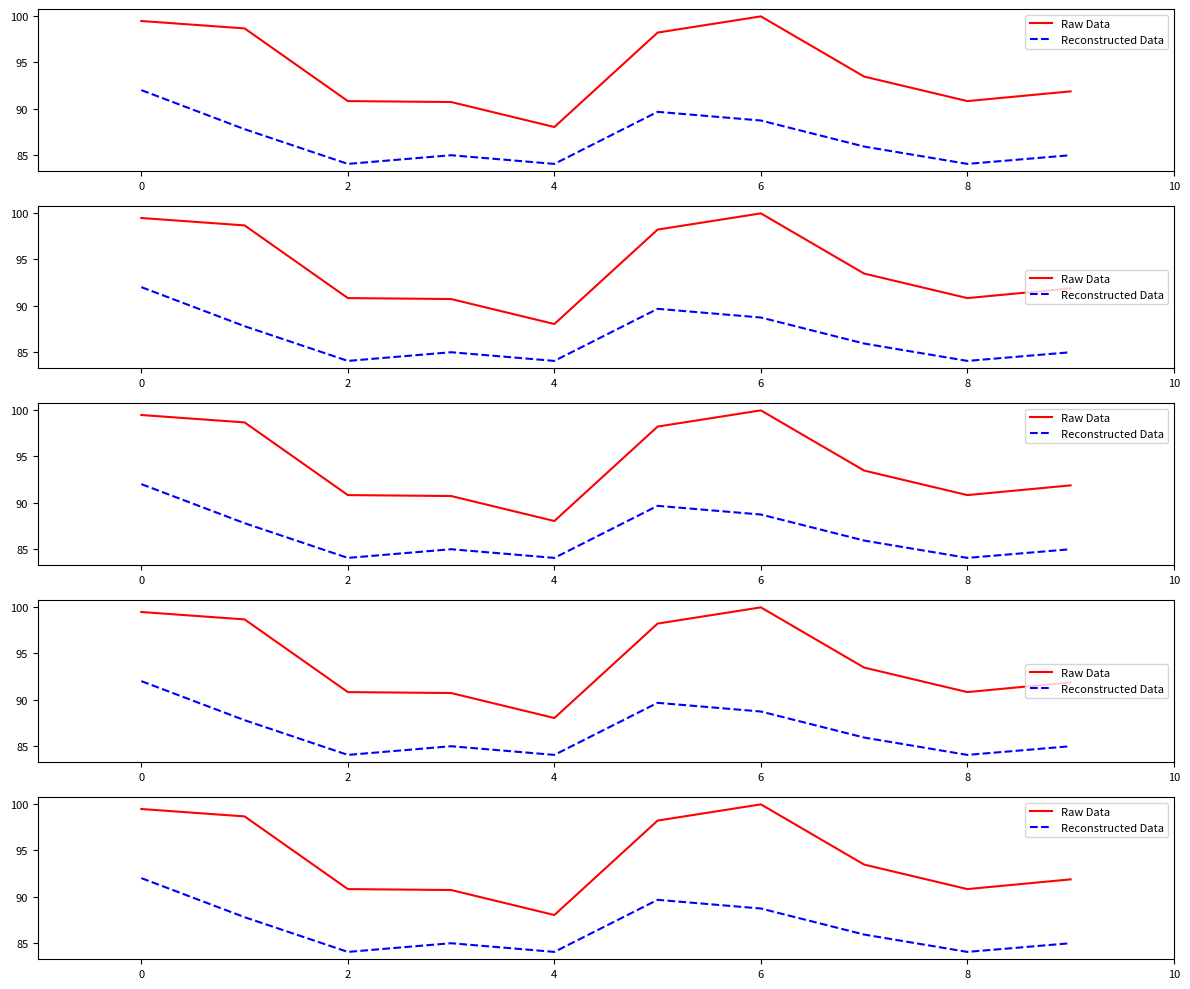

True or false: Raw Data has more than 1 interior local peaks.

False